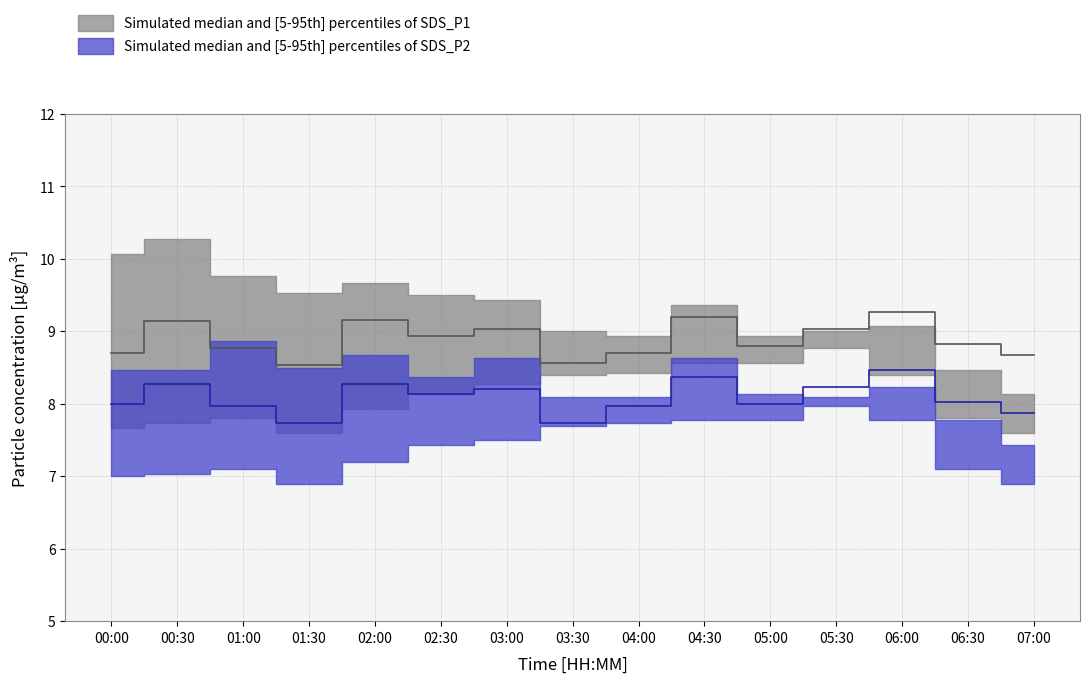

Which series has the largest range (max minus min)?

SDS_P2